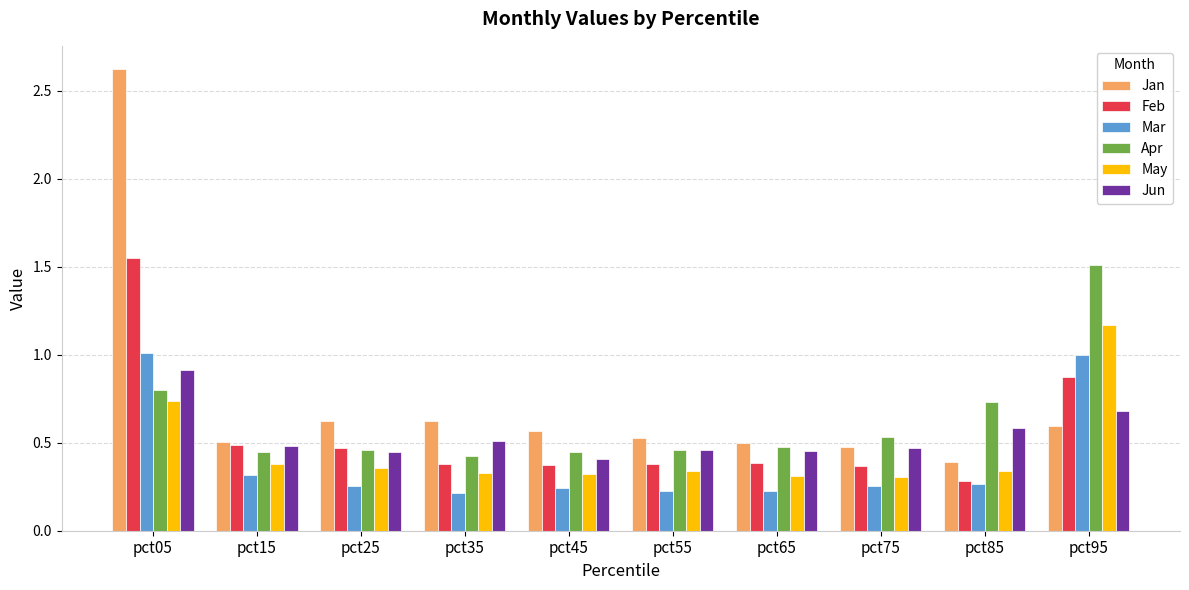

Which label corresponds to the largest value in the chart?

pct05